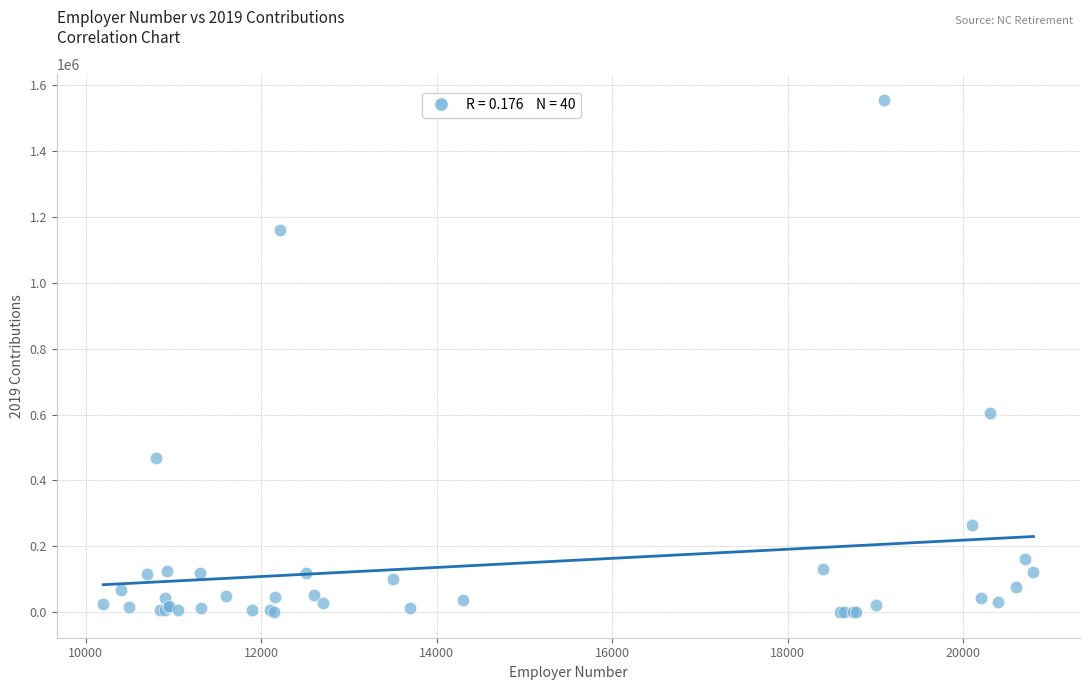

What Y value in the scatter plot is closest to 777387?

604826.6